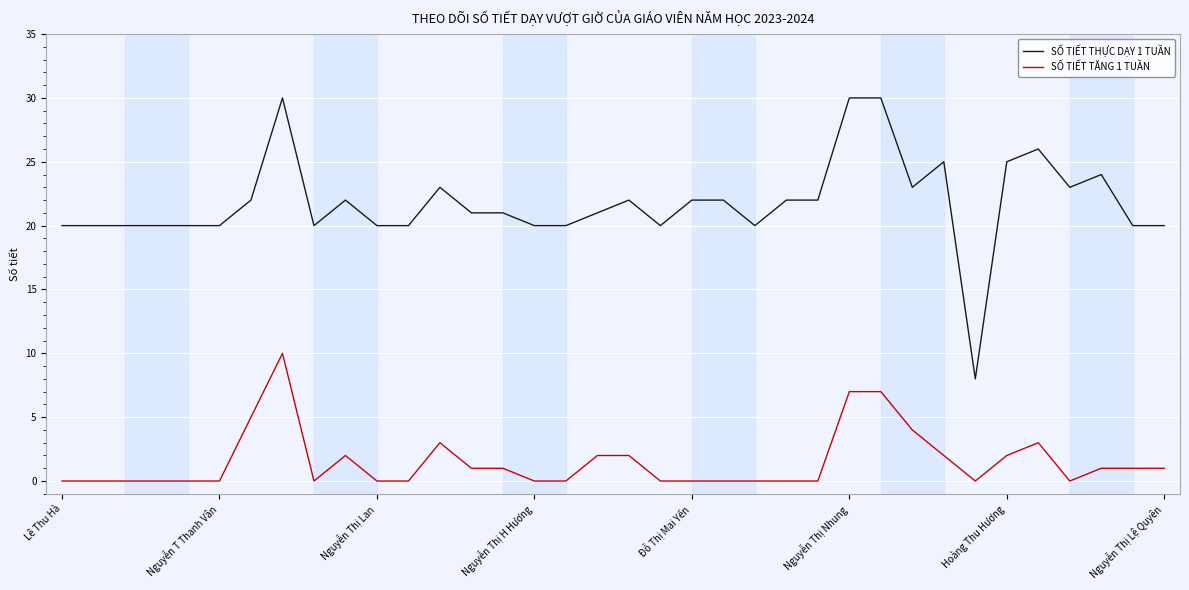

What is the greatest value displayed?

30